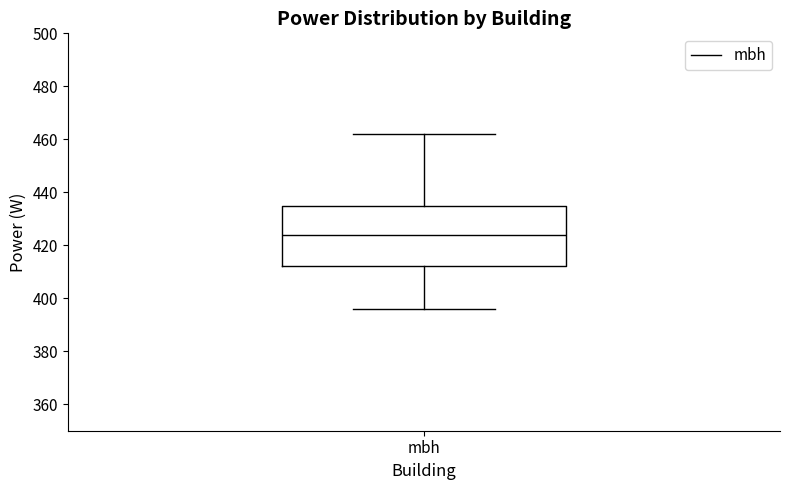

Where is the lower edge of the box for mbh on the y-axis? The values are not printed on the chart, so give them approximately, as read against the axis.

412